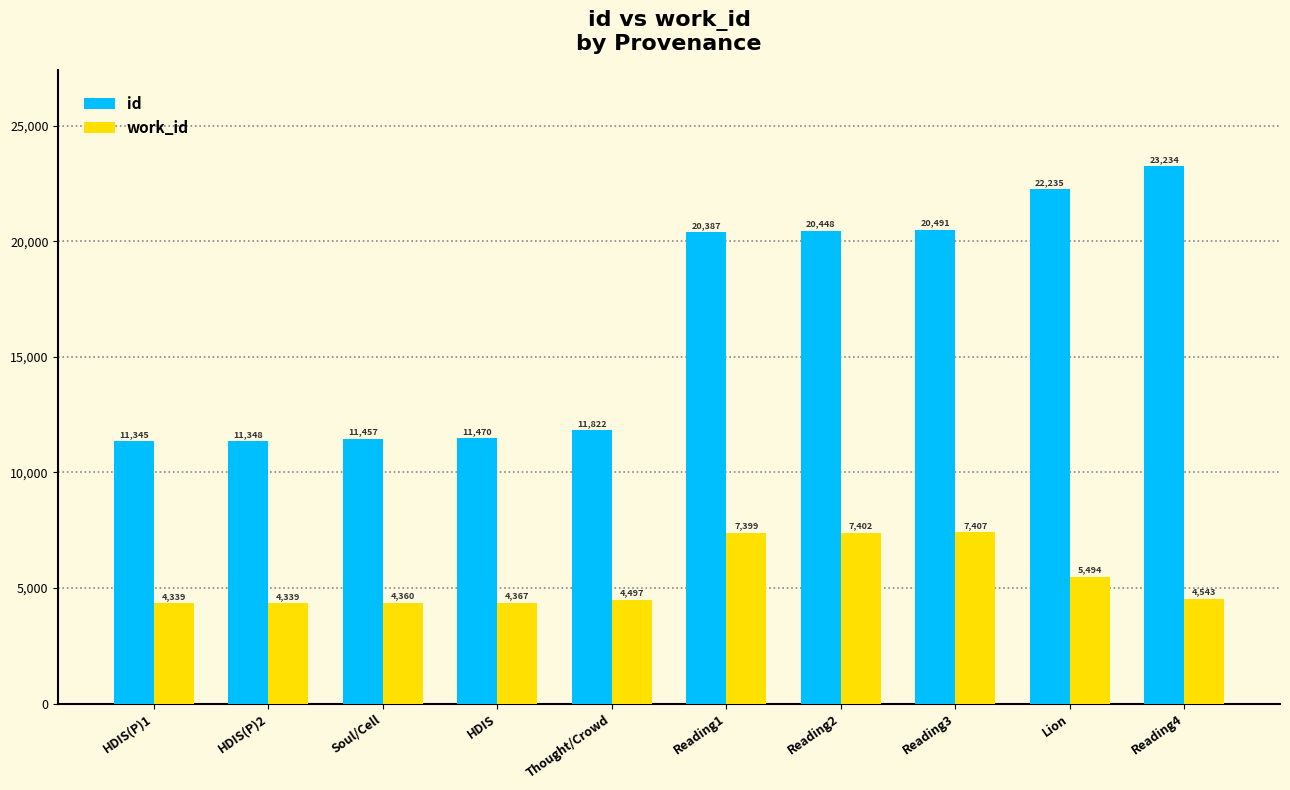

Which category has the highest value in the work_id series?

Reading3